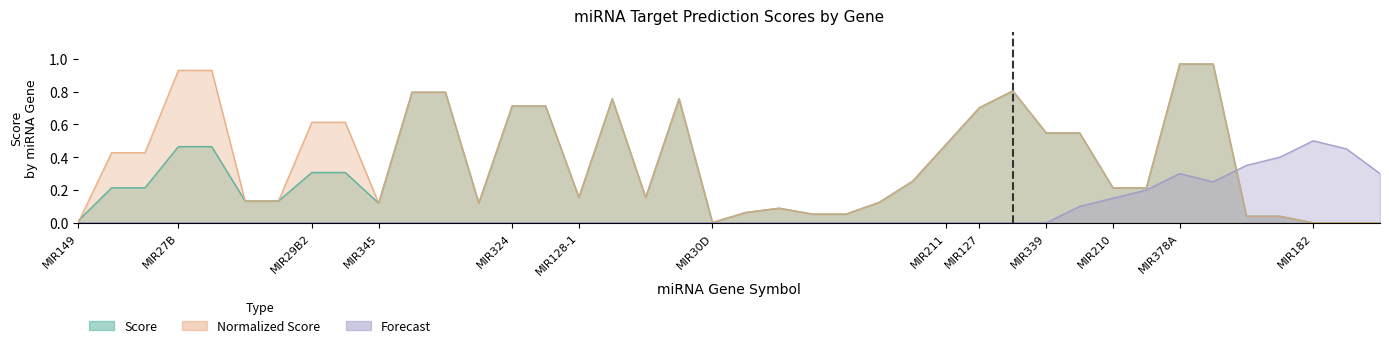

Reading left to right, what are all the values shown in this chart?

Score: MIR149=0.0	MIR149=0.2	MIR149=0.2	MIR27B=0.5	MIR27B=0.5	MIR27B=0.1	MIR27B=0.1	MIR29B2=0.3	MIR29B2=0.3	MIR345=0.1	MIR345=0.8	MIR345=0.8	MIR345=0.1	MIR324=0.7	MIR324=0.7	MIR128-1=0.2	MIR128-1=0.8	MIR128-1=0.2	MIR128-1=0.8	MIR30D=0.0	MIR30D=0.1	MIR30D=0.1	MIR30D=0.1	MIR30D=0.1	MIR30D=0.1	MIR30D=0.3	MIR211=0.5	MIR127=0.7	MIR127=0.8	MIR339=0.5	MIR339=0.5	MIR210=0.2	MIR210=0.2	MIR378A=1.0	MIR378A=1.0	MIR378A=0.0	MIR378A=0.0	MIR182=0.0	MIR182=0.0	MIR182=0.0
Normalized Score: MIR149=0.0	MIR149=0.4	MIR149=0.4	MIR27B=0.9	MIR27B=0.9	MIR27B=0.1	MIR27B=0.1	MIR29B2=0.6	MIR29B2=0.6	MIR345=0.1	MIR345=0.8	MIR345=0.8	MIR345=0.1	MIR324=0.7	MIR324=0.7	MIR128-1=0.2	MIR128-1=0.8	MIR128-1=0.2	MIR128-1=0.8	MIR30D=0.0	MIR30D=0.1	MIR30D=0.1	MIR30D=0.1	MIR30D=0.1	MIR30D=0.1	MIR30D=0.3	MIR211=0.5	MIR127=0.7	MIR127=0.8	MIR339=0.5	MIR339=0.5	MIR210=0.2	MIR210=0.2	MIR378A=1.0	MIR378A=1.0	MIR378A=0.0	MIR378A=0.0	MIR182=0.0	MIR182=0.0	MIR182=0.0
Forecast: MIR149=0.0	MIR149=0.0	MIR149=0.0	MIR27B=0.0	MIR27B=0.0	MIR27B=0.0	MIR27B=0.0	MIR29B2=0.0	MIR29B2=0.0	MIR345=0.0	MIR345=0.0	MIR345=0.0	MIR345=0.0	MIR324=0.0	MIR324=0.0	MIR128-1=0.0	MIR128-1=0.0	MIR128-1=0.0	MIR128-1=0.0	MIR30D=0.0	MIR30D=0.0	MIR30D=0.0	MIR30D=0.0	MIR30D=0.0	MIR30D=0.0	MIR30D=0.0	MIR211=0.0	MIR127=0.0	MIR127=0.0	MIR339=0.0	MIR339=0.1	MIR210=0.1	MIR210=0.2	MIR378A=0.3	MIR378A=0.2	MIR378A=0.3	MIR378A=0.4	MIR182=0.5	MIR182=0.5	MIR182=0.3